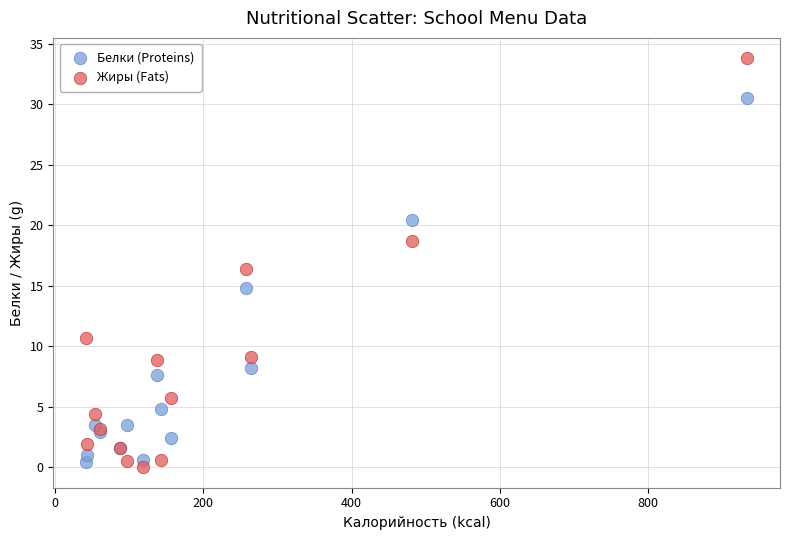

Which series contains the highest Y value?

Жиры (Fats)